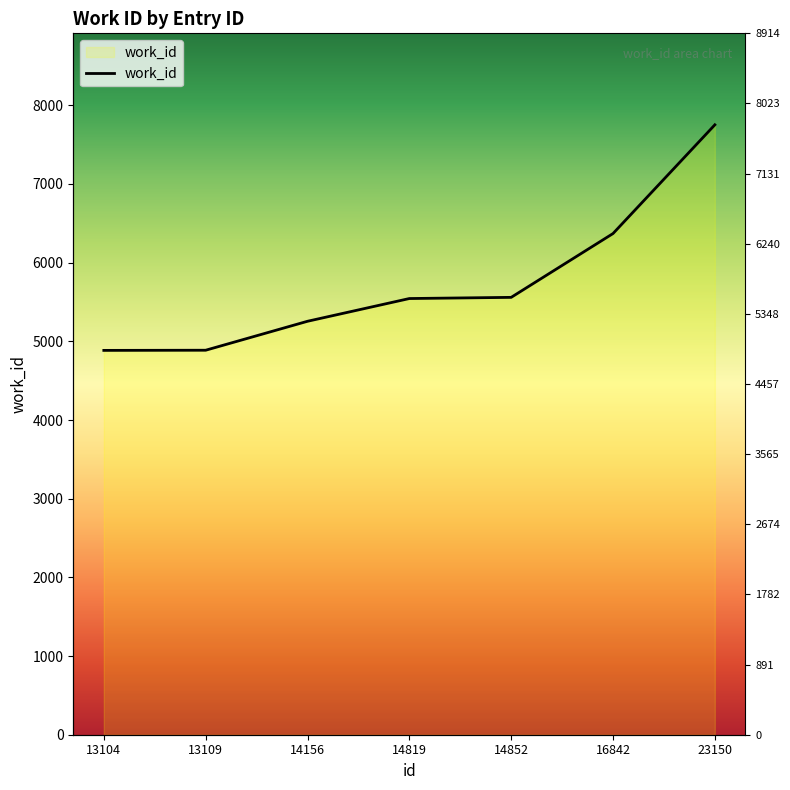

Rank the categories by value from highest to lowest.

23150, 16842, 14852, 14819, 14156, 13109, 13104